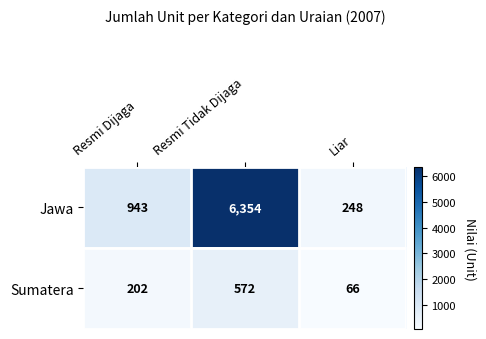

How many categories are shown in the chart?

3